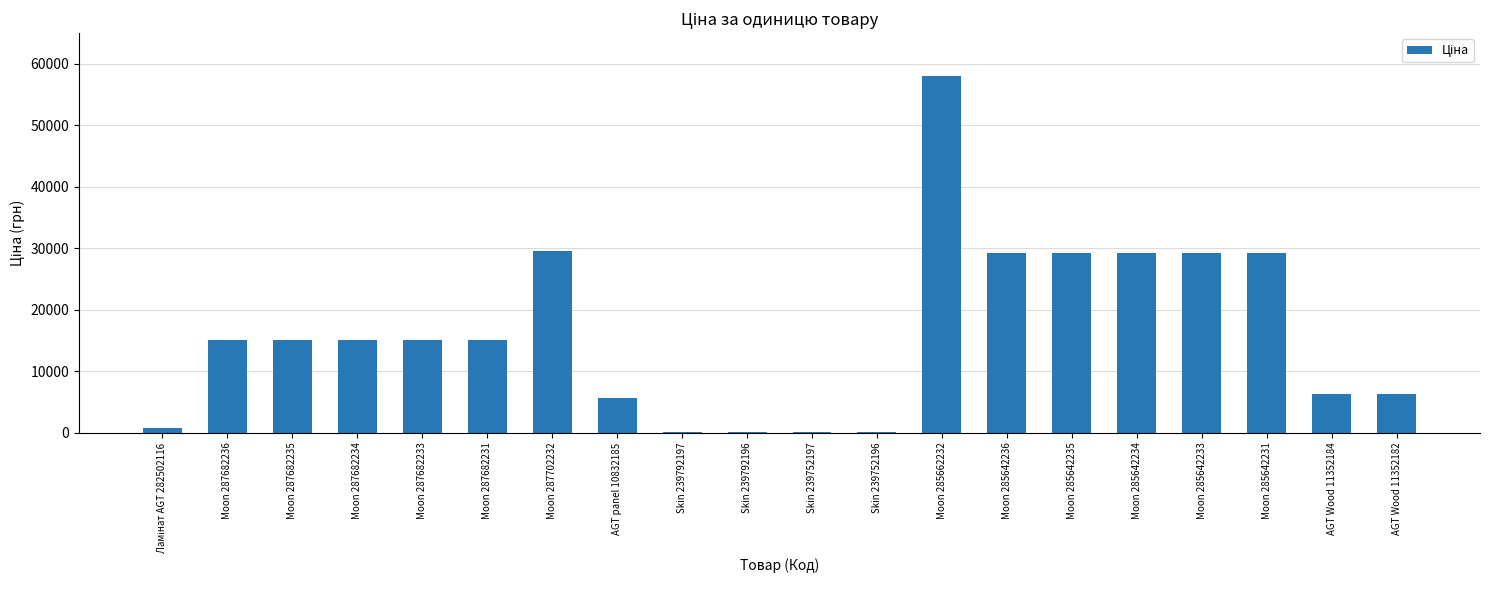

Which label corresponds to the largest value in the chart?

Moon 285662232